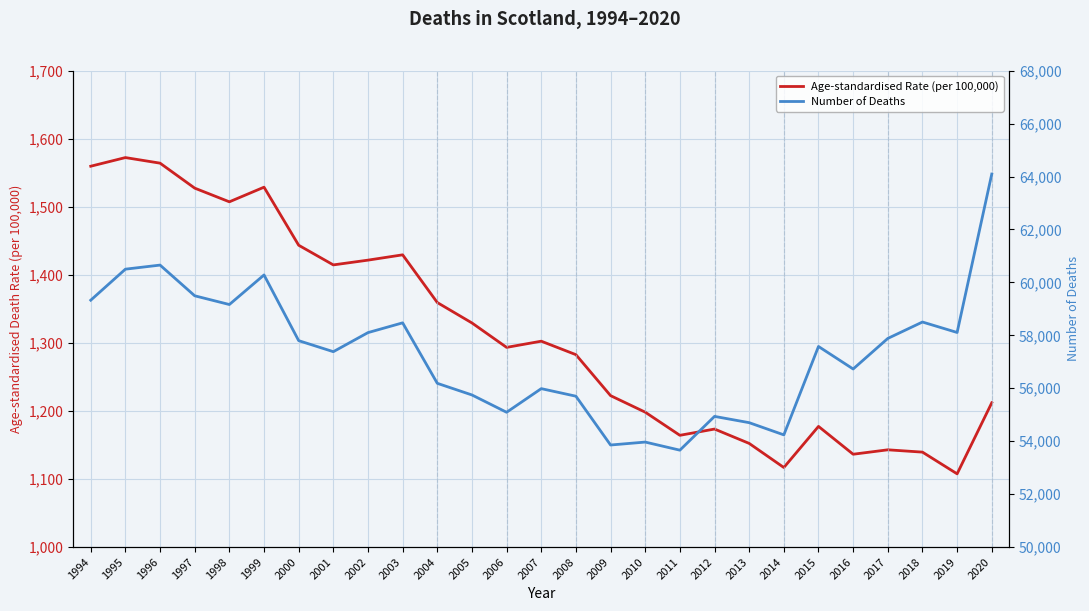

What is the difference between the maximum and minimum values in the Age-standardised Rate (per 100,000) series?

464.7